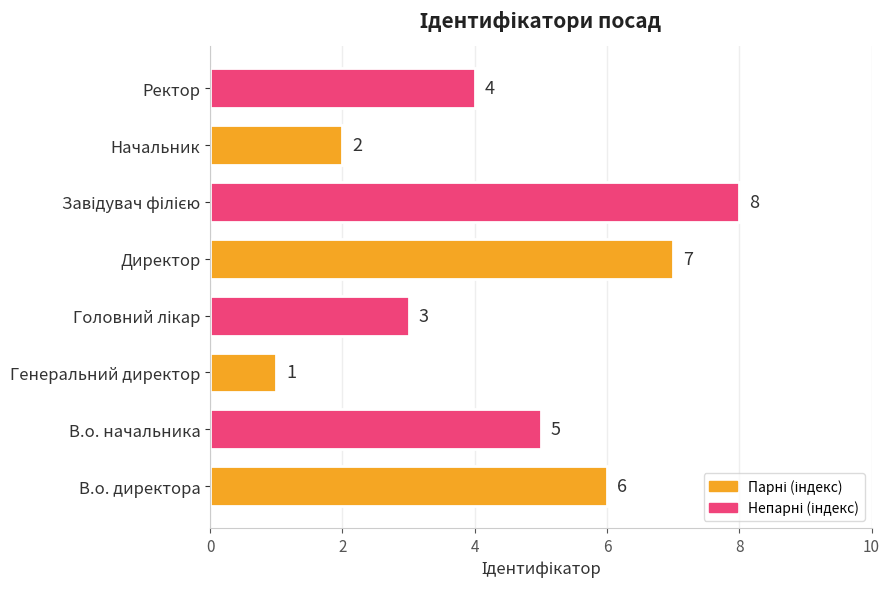

Reading bottom to top, what are all the values shown in this chart?

6	5	1	3	7	8	2	4